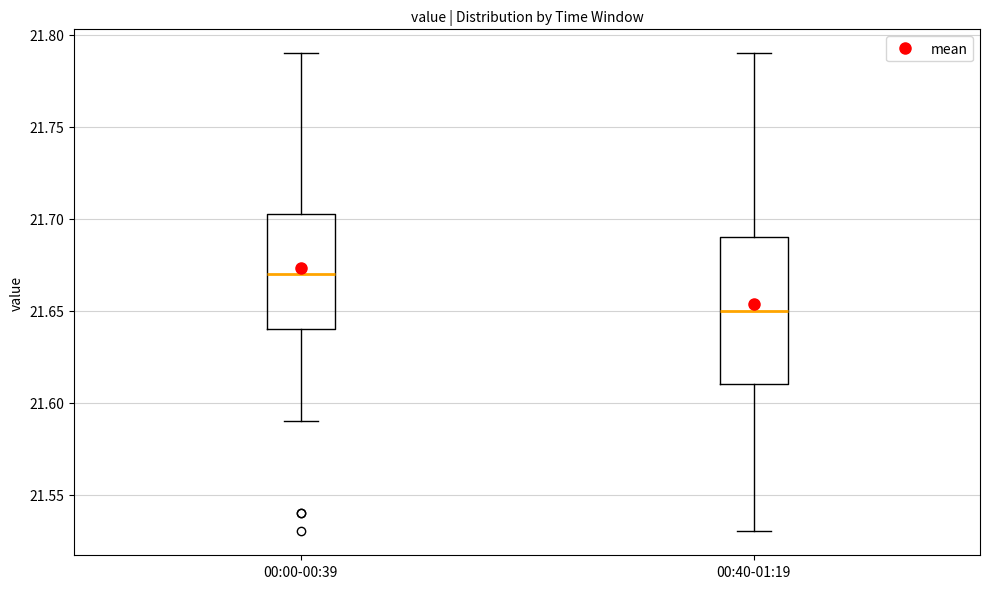

Which box is the tallest, from its lower edge to its upper edge?

00:40-01:19